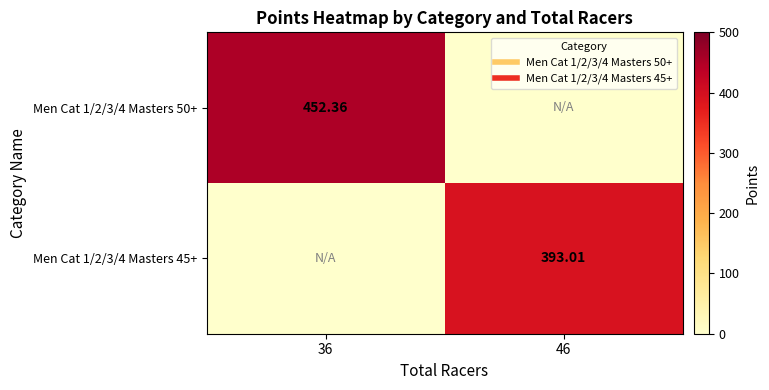

At how many categories does at least one series exceed 181?

2